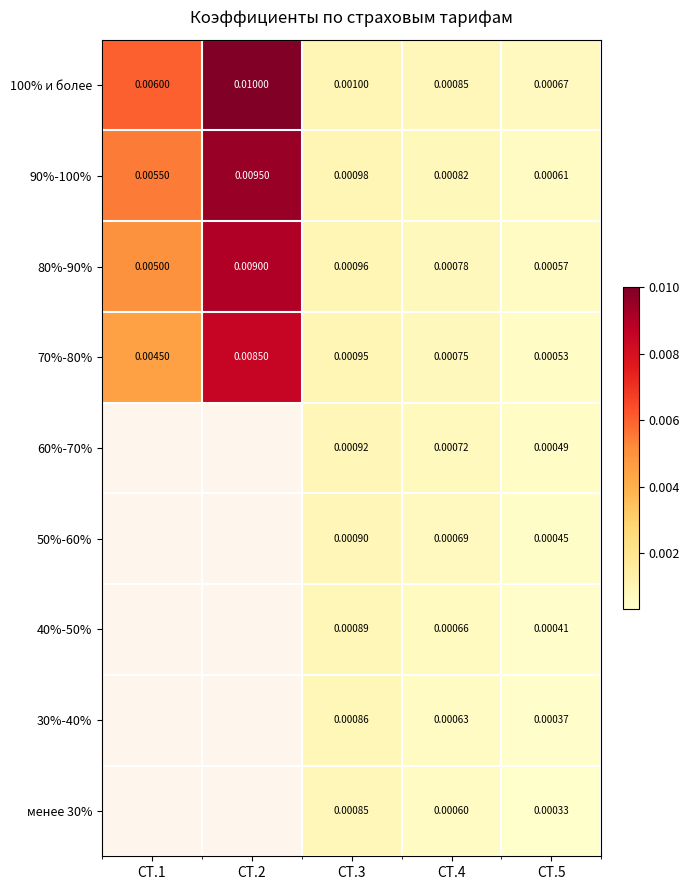

List the labels in order of 90%-100% value, smallest first.

СТ.5, СТ.4, СТ.3, СТ.1, СТ.2